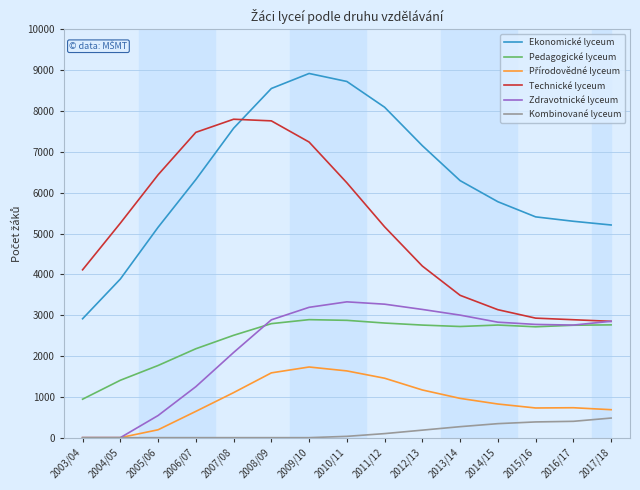

Which series changed the most between 2006/07 and 2017/18?

Technické lyceum